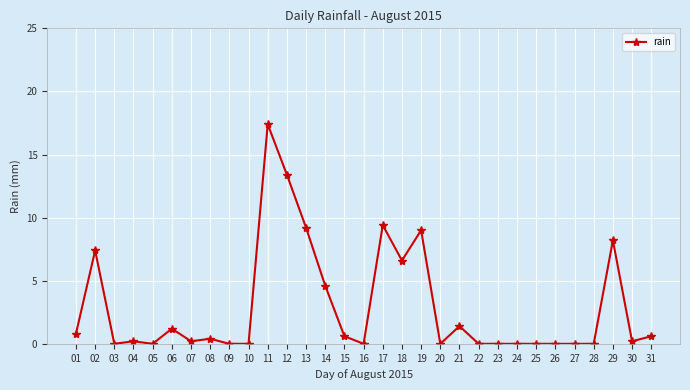

True or false: there are more than 0 points higher than both neighbors.

True